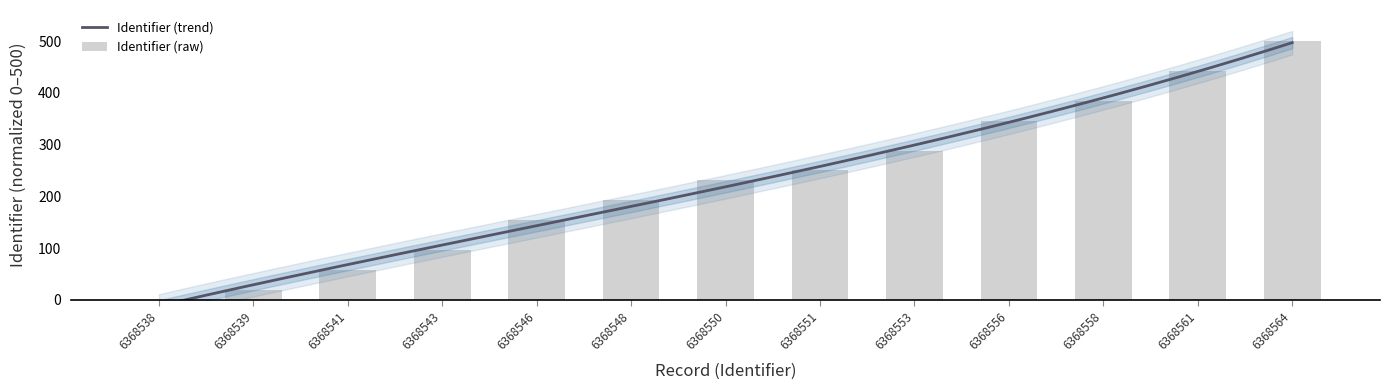

Are the bars horizontal?

No